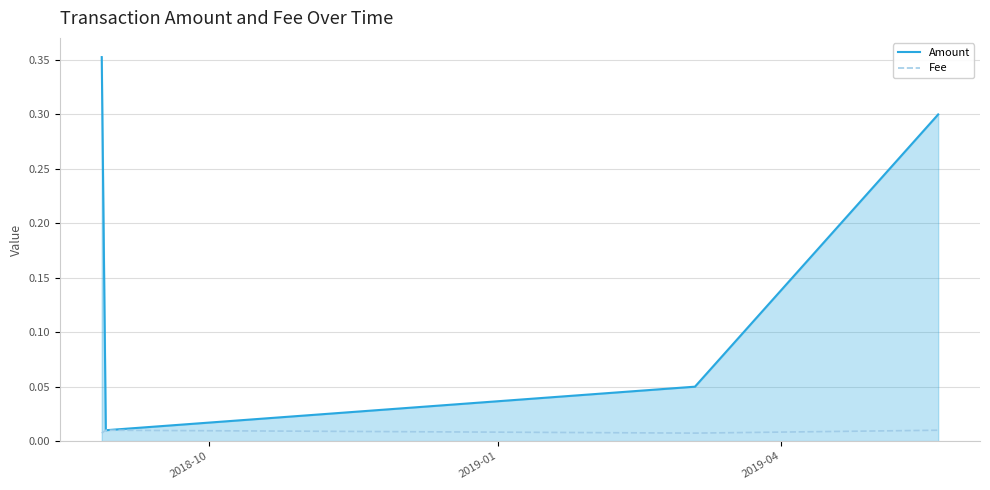

At how many categories does at least one series exceed 0?

4